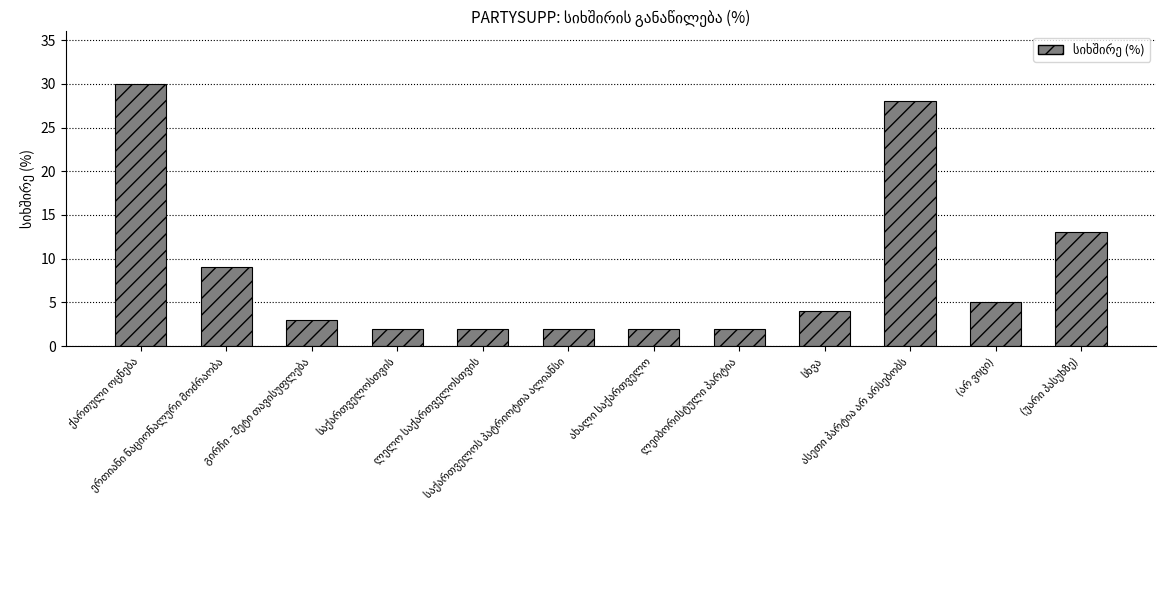

What is the value of the 11th bar from the left?

5